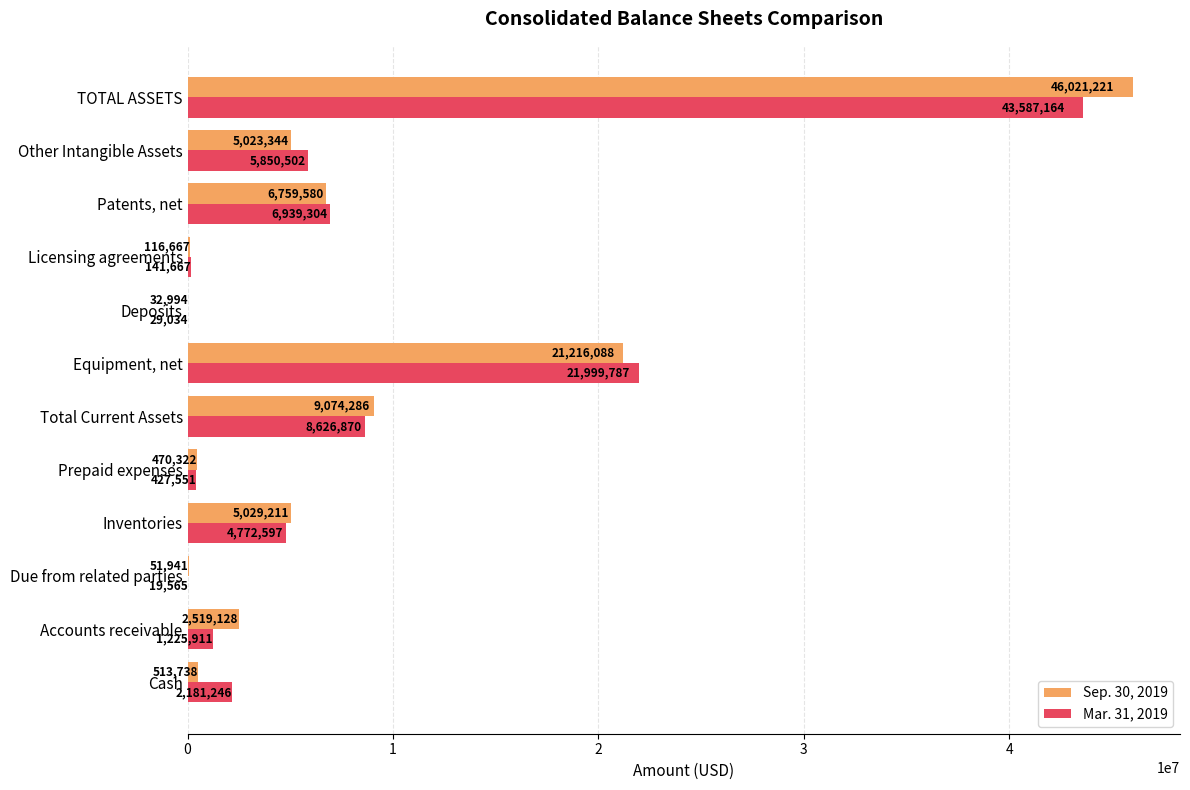

The value of Mar. 31, 2019 at Other Intangible Assets is 2882949. True or false?

False